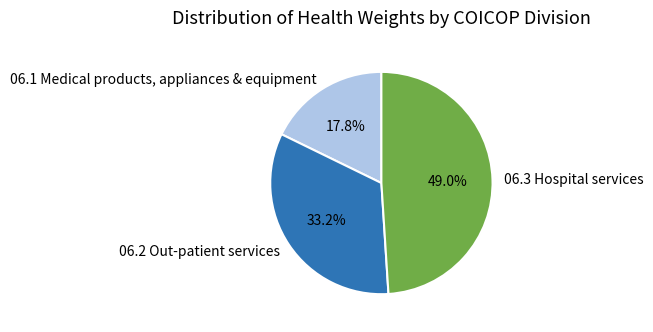

Combined, do 06.1 Medical products, appliances & equipment and 06.3 Hospital services account for over 50%?

Yes